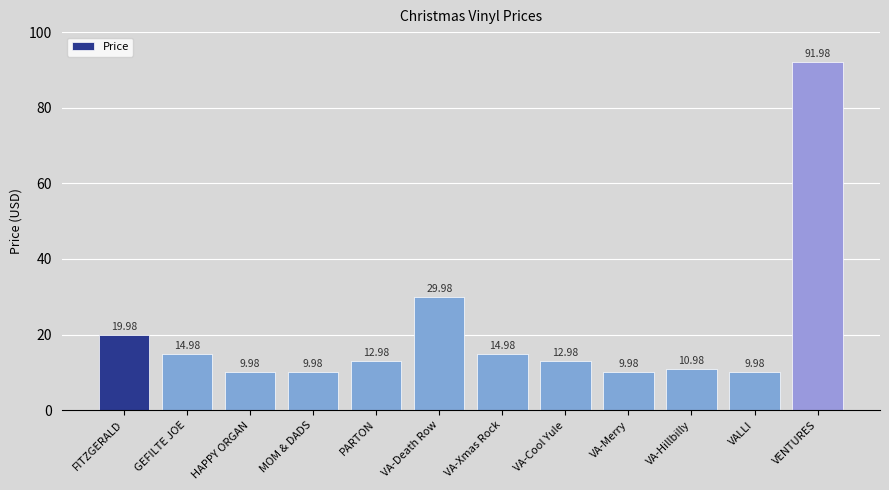

The chart shows a value of 14.9 at VA-Hillbilly. True or false?

False